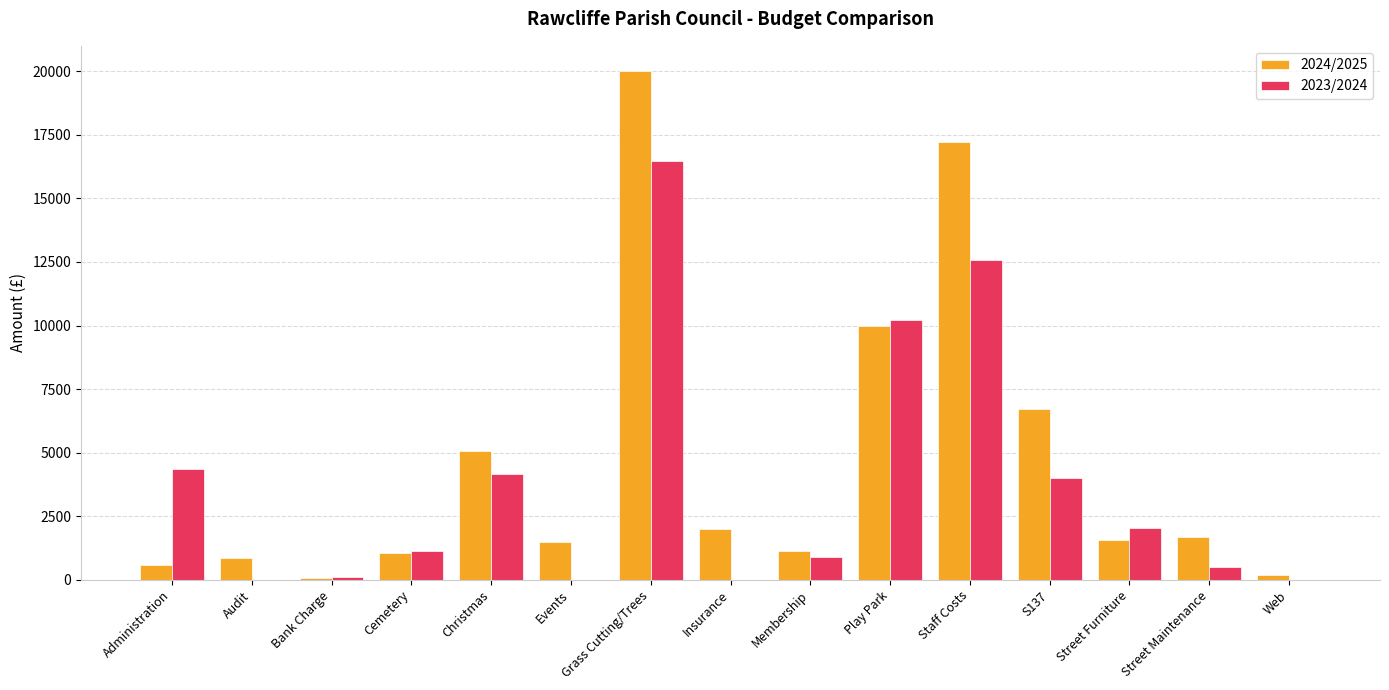

What is the total value across all series at Street Furniture?

3597.6